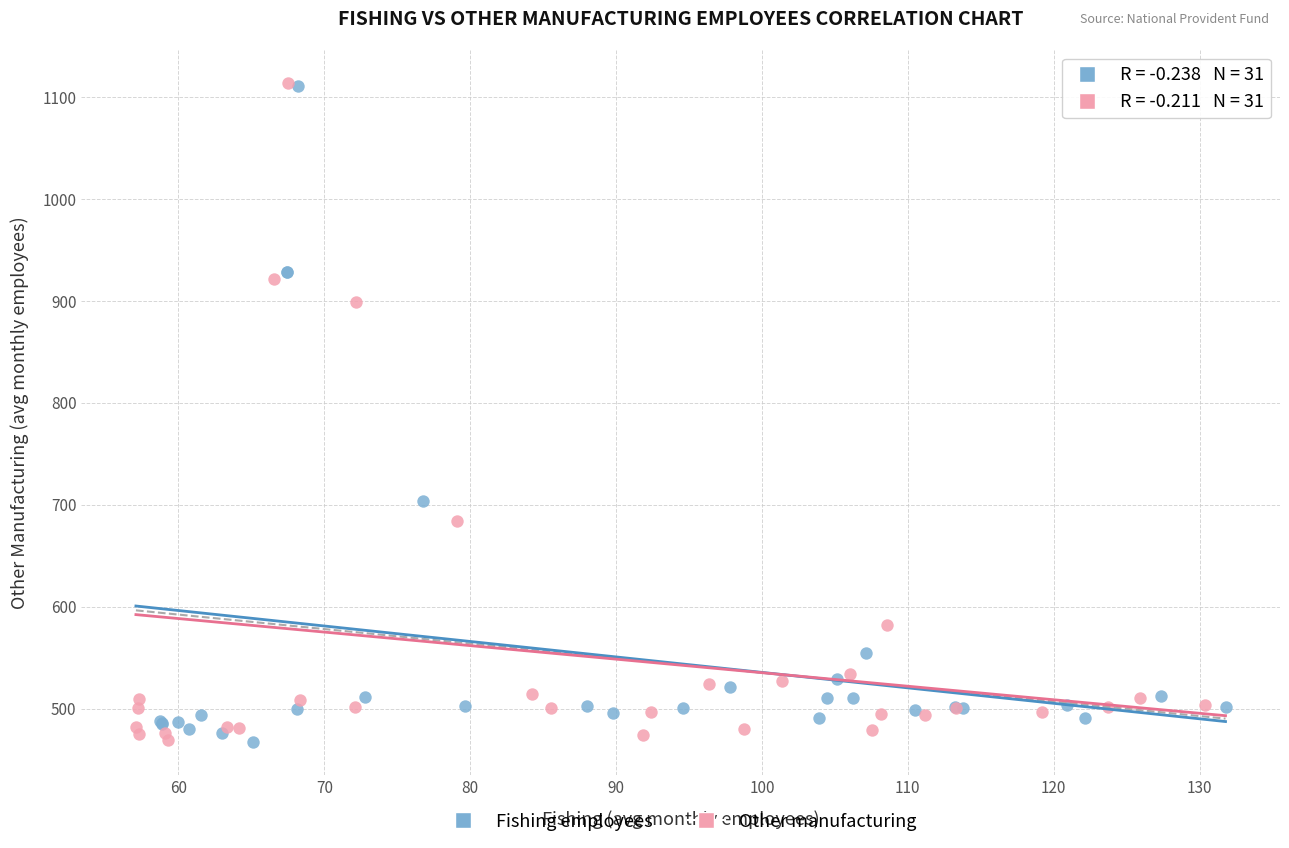

What are all the series names shown in the legend?

Fishing employees, Other manufacturing